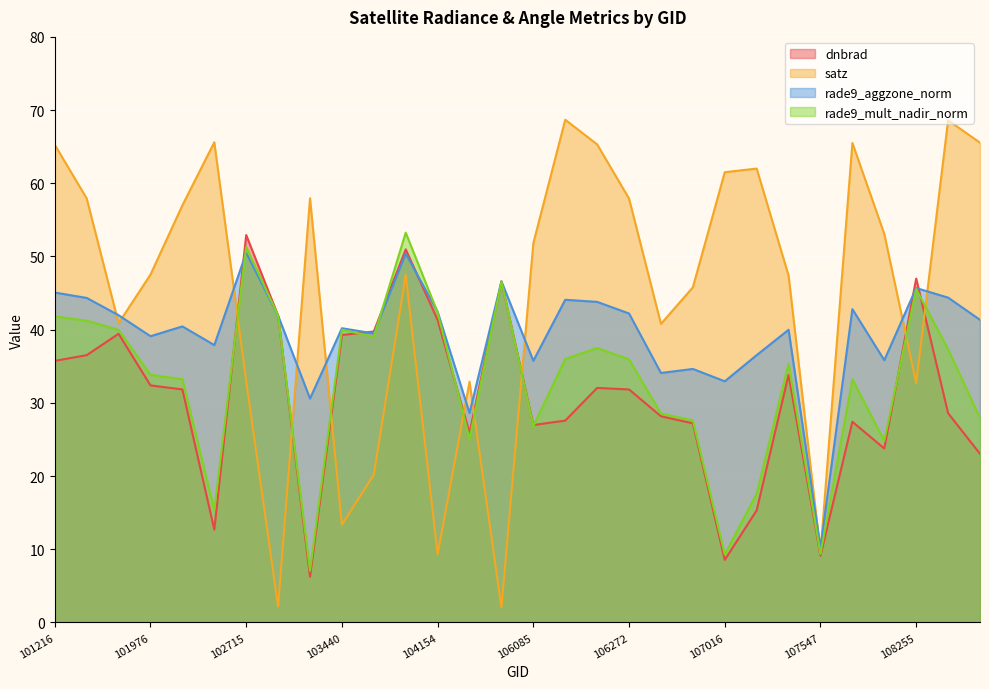

At which category does the chart reach its minimum across all series?

105724